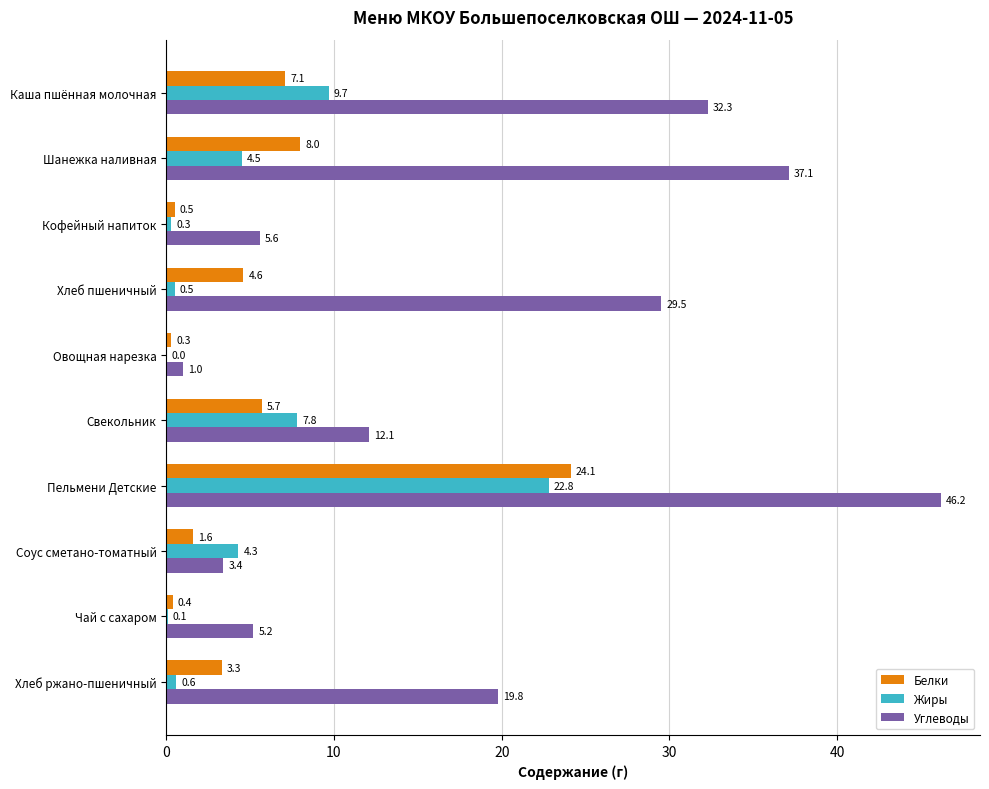

Where is Жиры nearest to the value 11?

Каша пшённая молочная